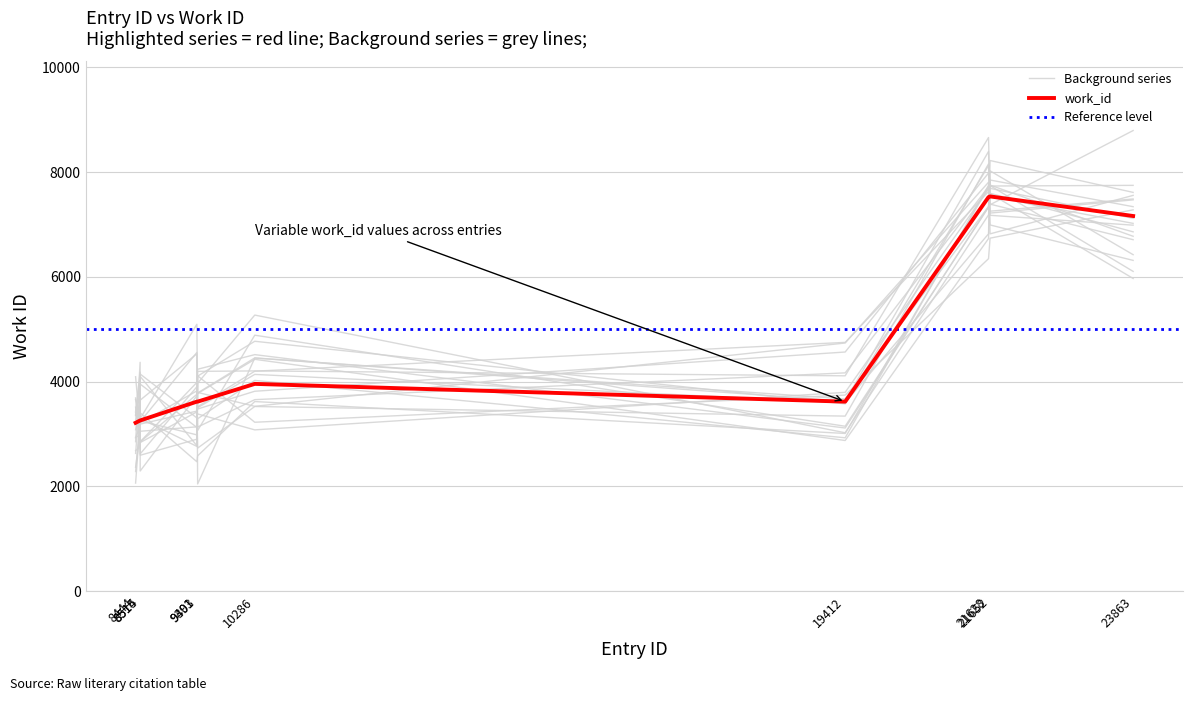

List the labels in order of value, smallest first.

8444, 8514, 8515, 9391, 9403, 19412, 10286, 23863, 21628, 21652